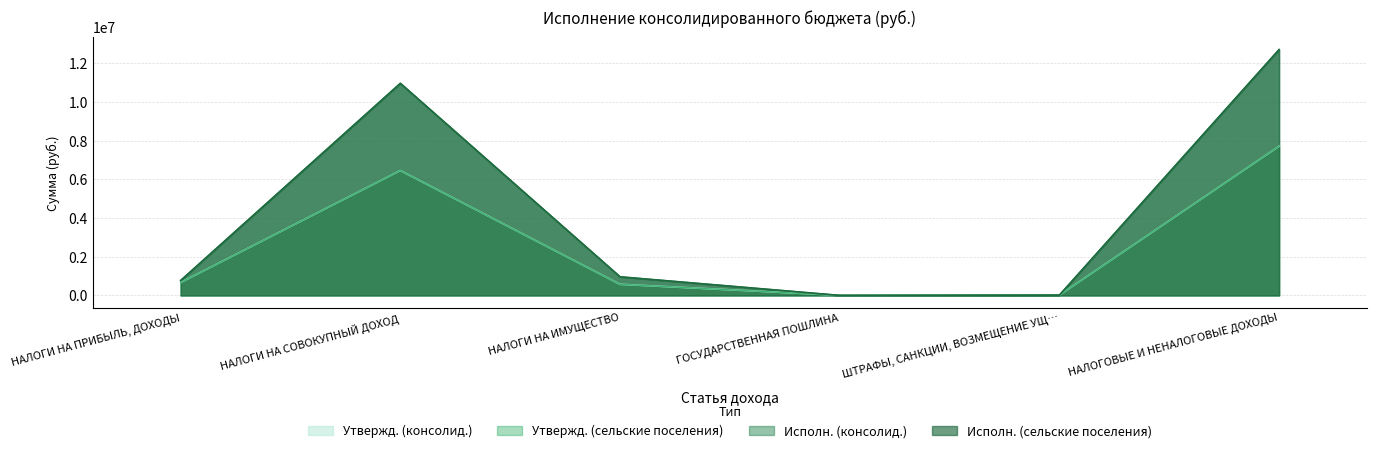

True or false: Утвержд. (сельские поселения) and Утвержд. (консолид.) cross at least once.

False